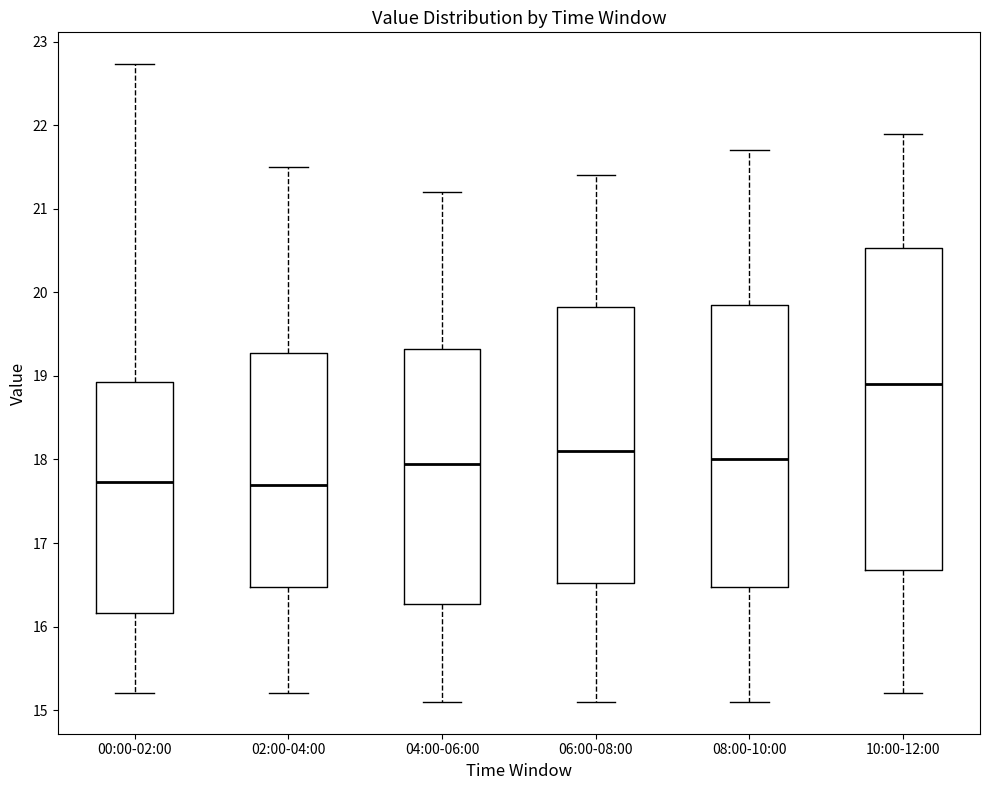

Reading left to right, read every box against the y-axis: the position of its median line, the range the box covers, and the ends of its whiskers. The values are not printed on the chart, so give them approximately, as read against the axis.

00:00-02:00: median 17.7, box 16.2 to 18.9, whiskers 15.2 to 22.7
02:00-04:00: median 17.7, box 16.5 to 19.3, whiskers 15.2 to 21.5
04:00-06:00: median 18.0, box 16.3 to 19.3, whiskers 15.1 to 21.2
06:00-08:00: median 18.1, box 16.5 to 19.8, whiskers 15.1 to 21.4
08:00-10:00: median 18.0, box 16.5 to 19.9, whiskers 15.1 to 21.7
10:00-12:00: median 18.9, box 16.7 to 20.5, whiskers 15.2 to 21.9